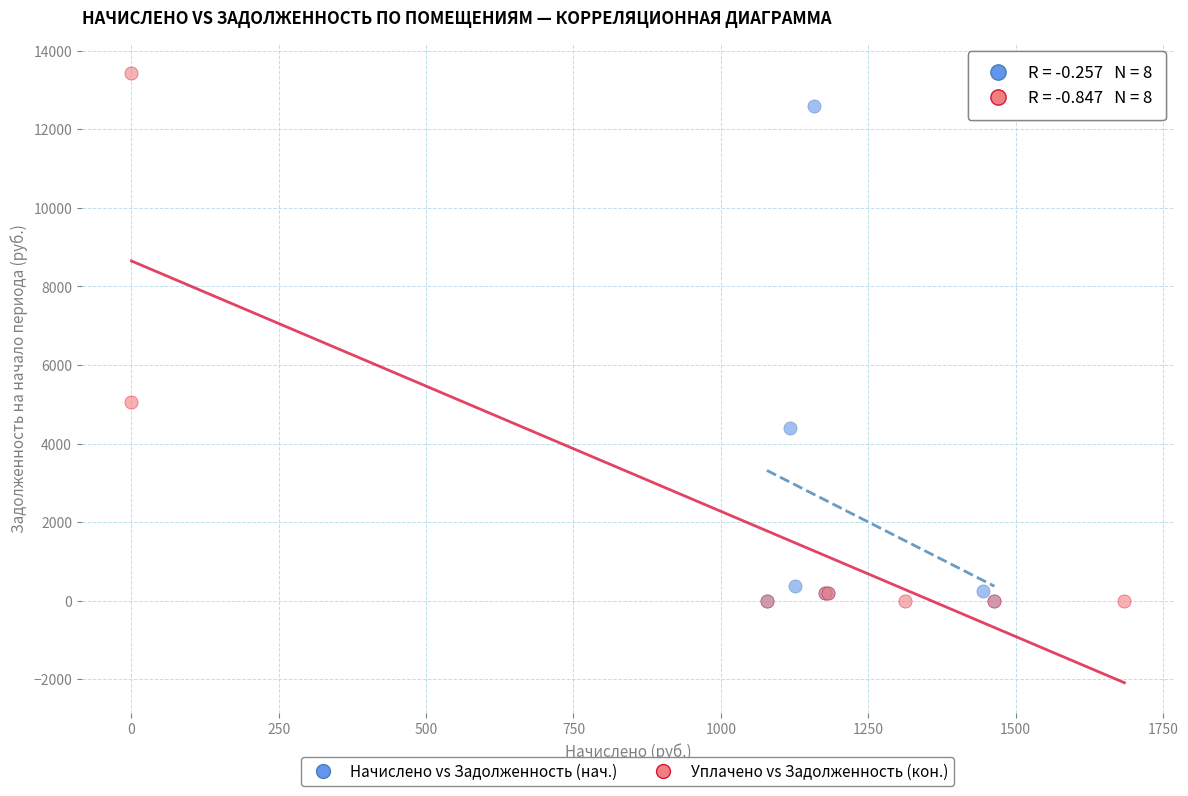

Which series has the widest spread of Y values?

Уплачено vs Задолженность (кон.)